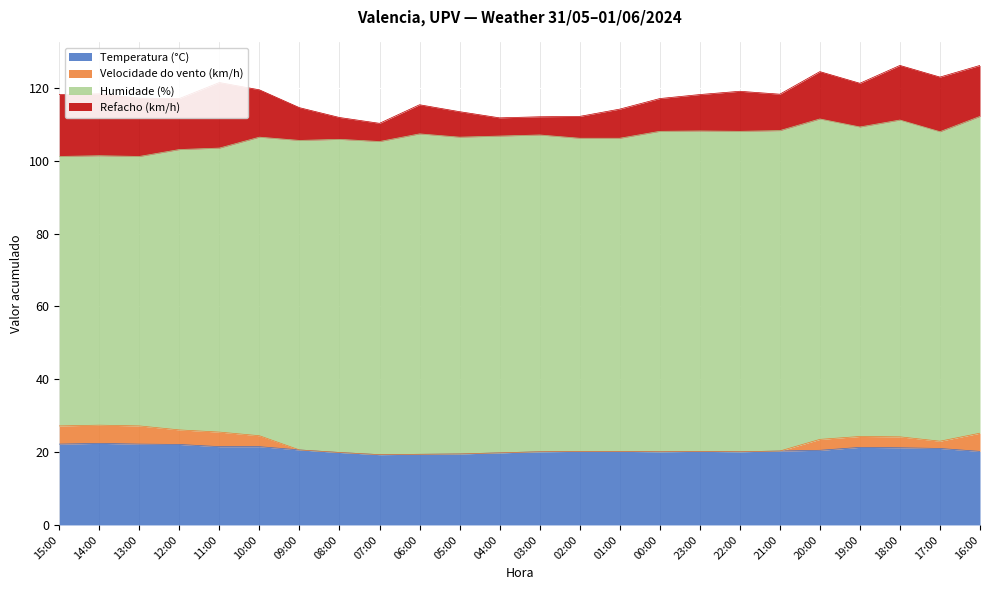

What is the difference between the maximum and minimum values in the Temperatura (°C) series?

3.1